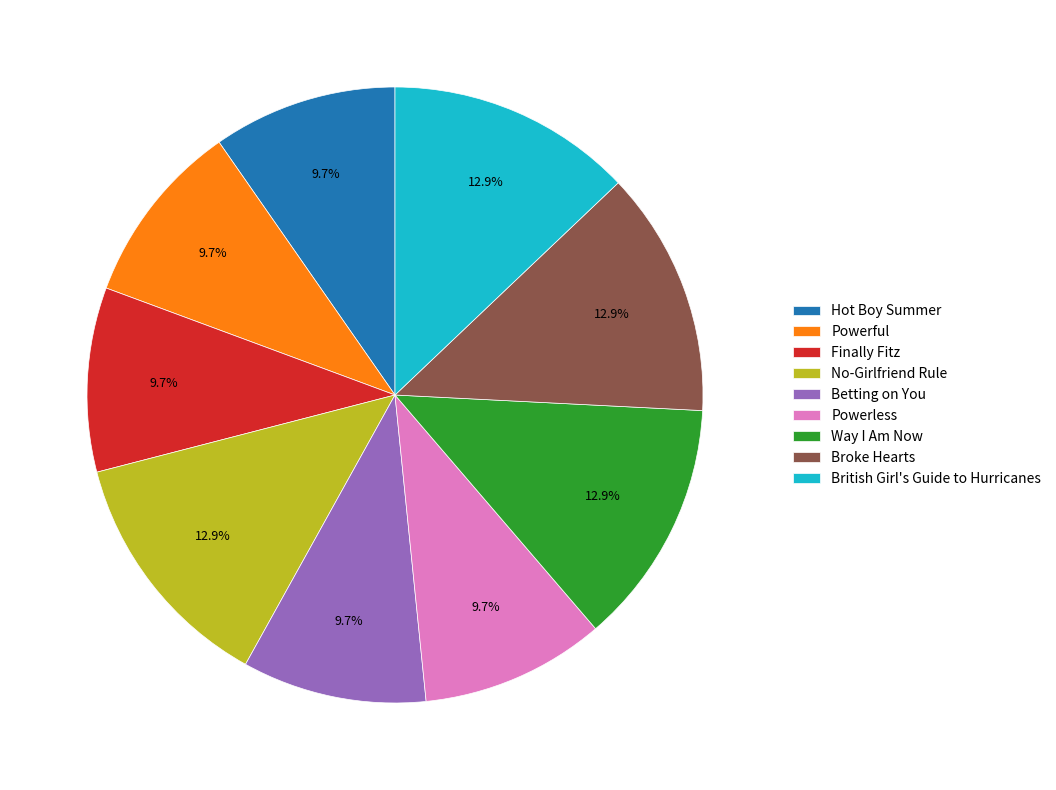

What percentage is the No-Girlfriend Rule slice, to the nearest percent?

13%